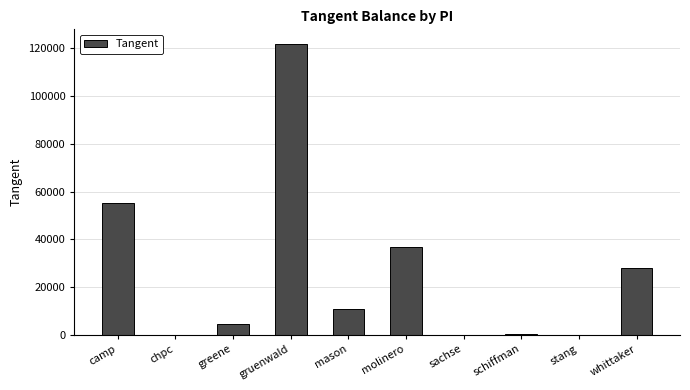

Which label corresponds to the largest value in the chart?

gruenwald